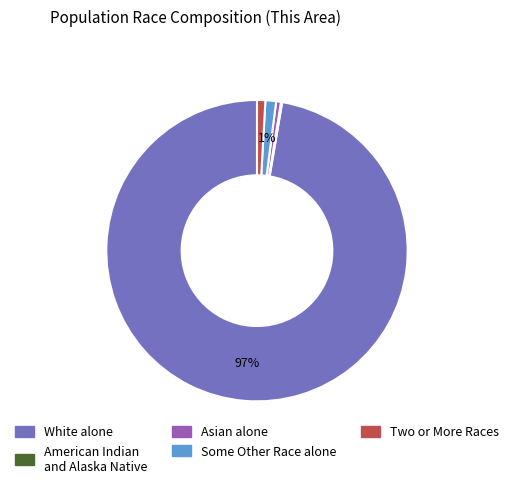

To the nearest percent, what is the difference between the largest and smallest slice percentages?

97%